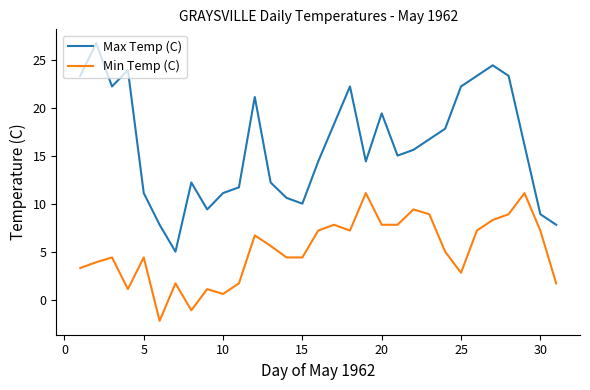

What is the average value of the Max Temp (C) series?

16.1